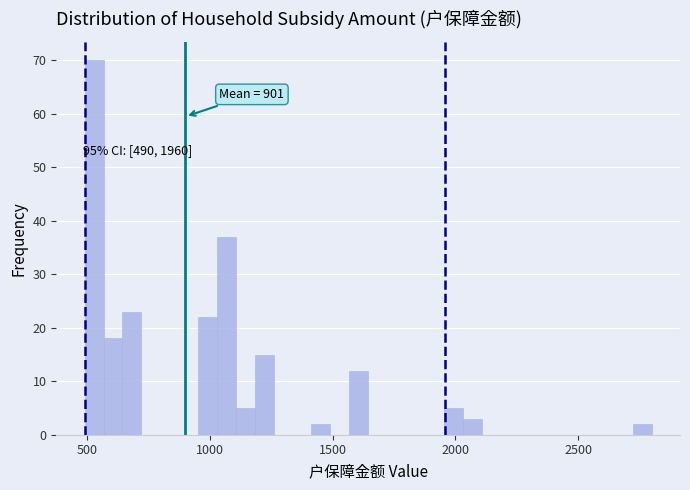

Around what value on the x-axis is the tallest bar? Give the approximate position of its centre, as read against the axis.

550